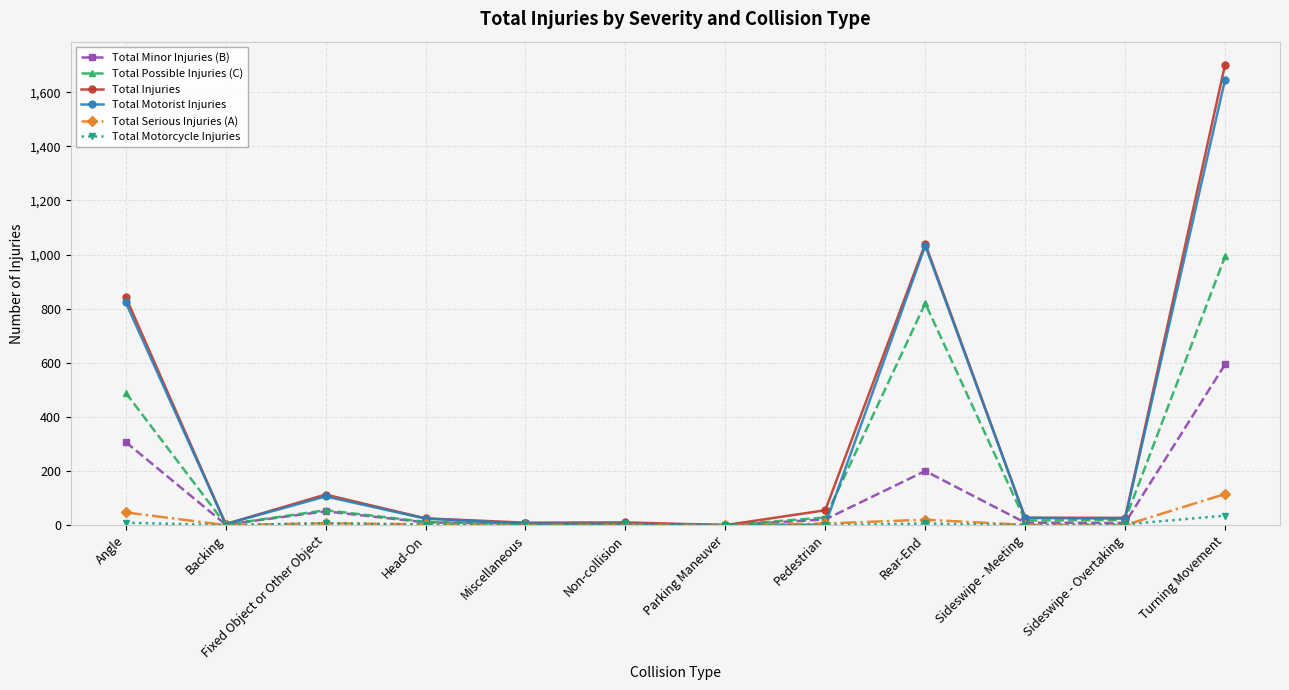

True or false: Total Injuries has a value of 1507 at Angle.

False